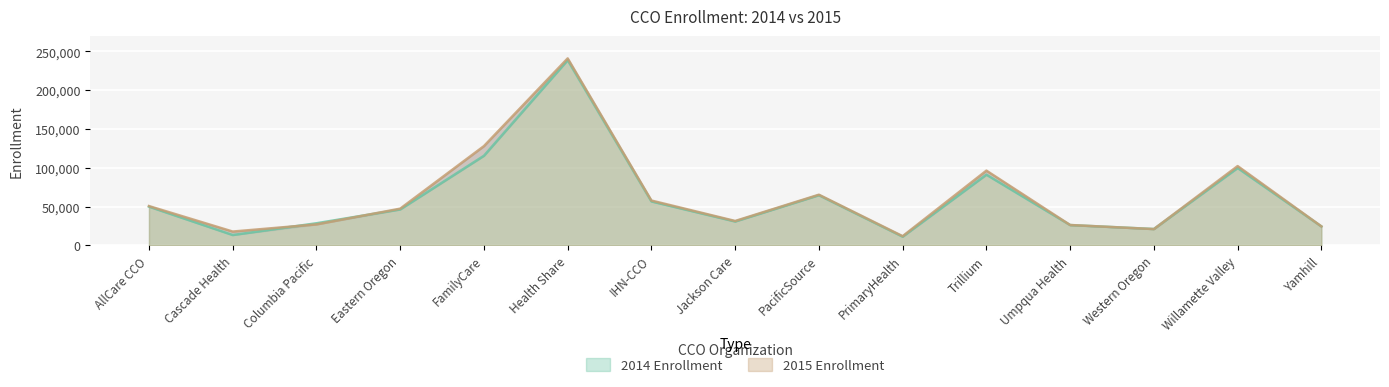

How many values in the 2014 series are below 46351?

7